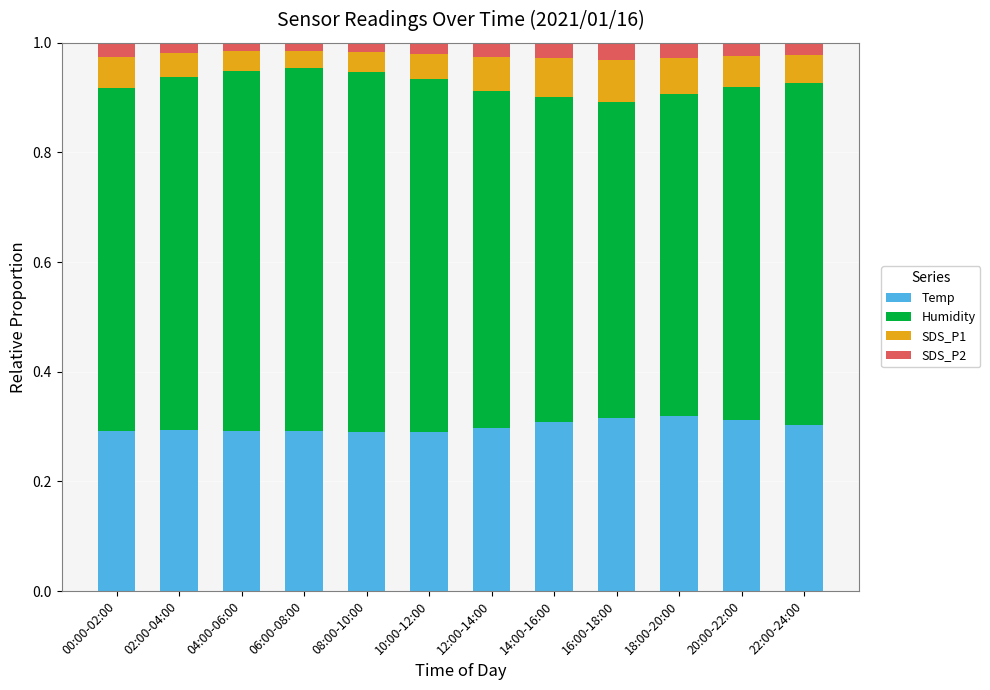

What is the sum of all Temp values?

3.6